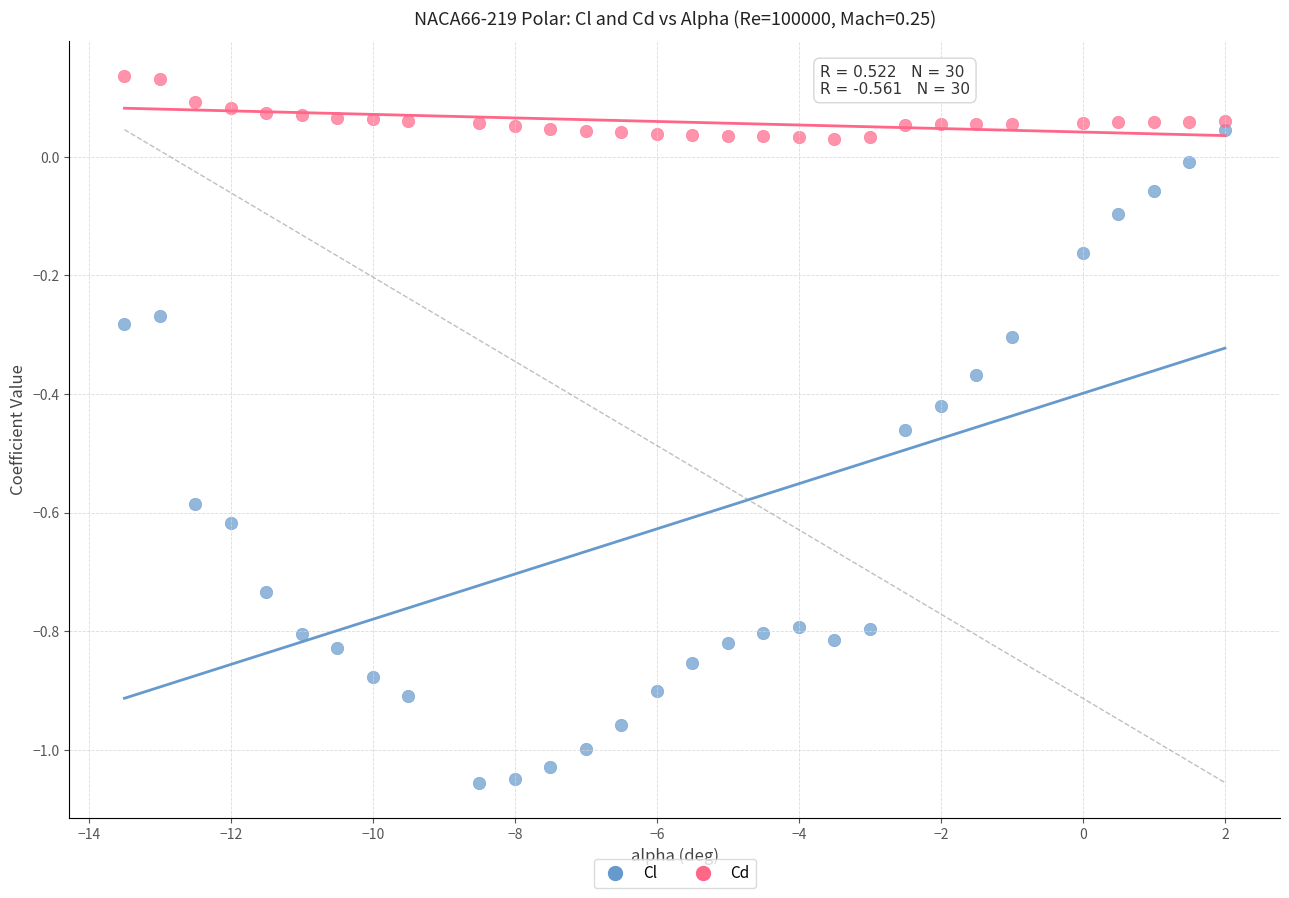

Across all data points, what is the range of X values (max minus min)?

15.5